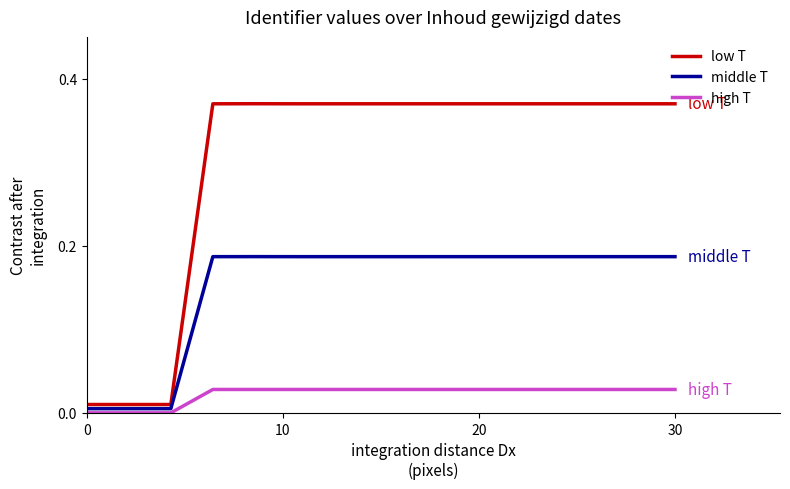

Which series has the widest spread of values?

low T